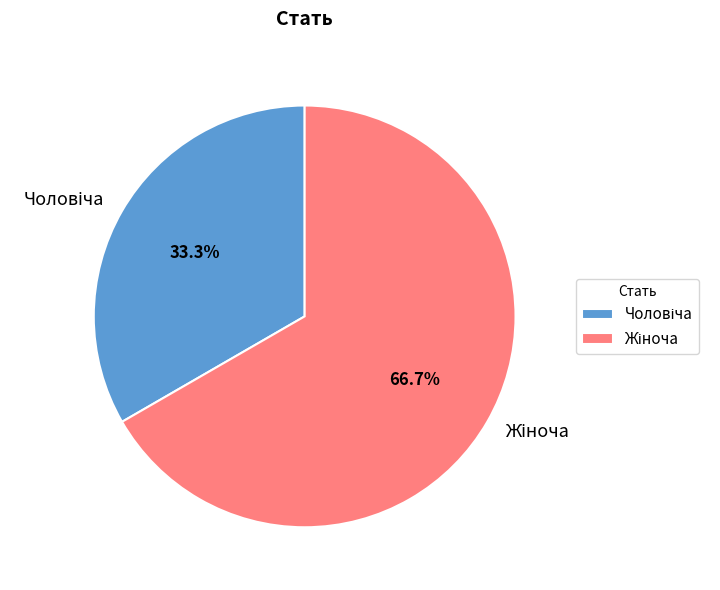

Is there any slice that represents more than half of the pie?

Yes